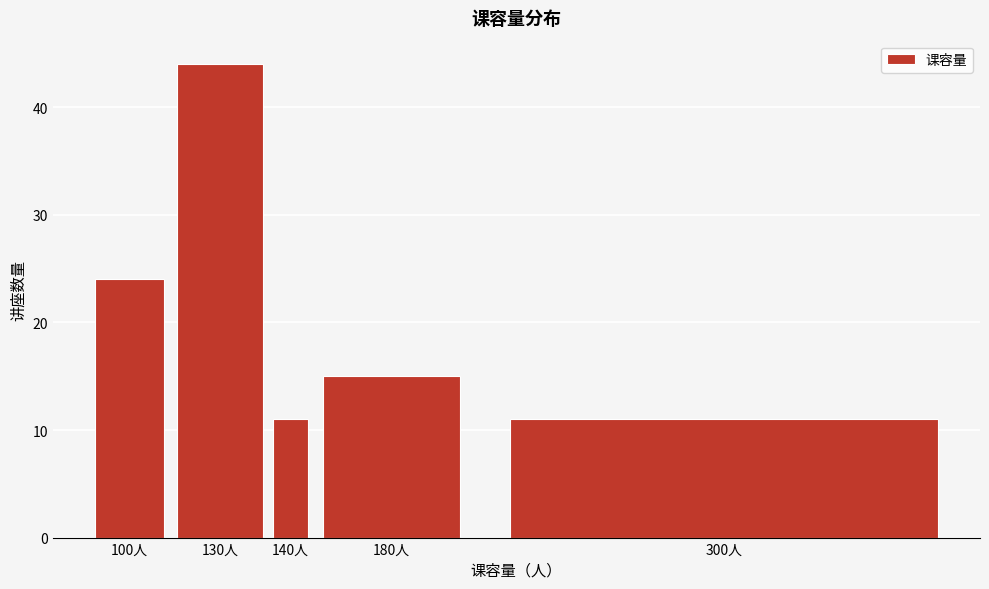

Reading left to right, what are all the values shown in this chart?

24	44	11	15	11